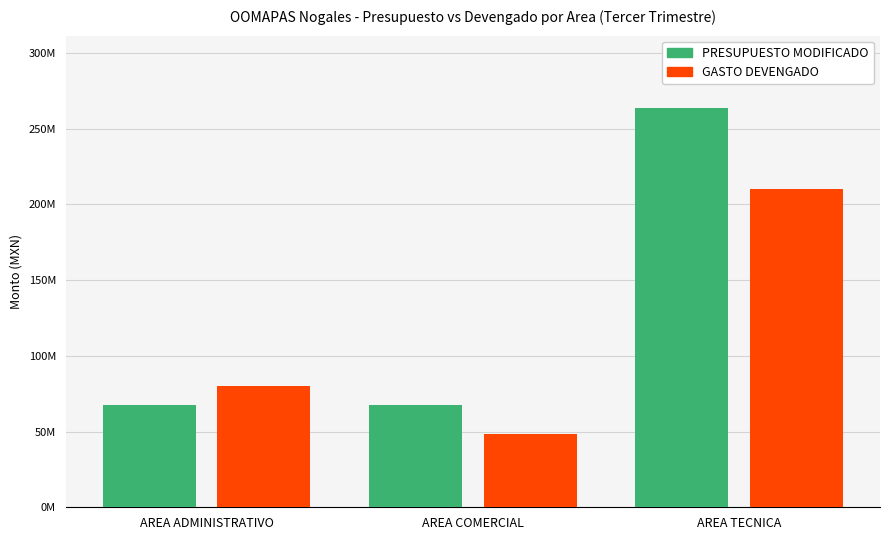

Reading left to right, transcribe all the data shown in this chart.

PRESUPUESTO MODIFICADO: AREA ADMINISTRATIVO=67752664.0	AREA COMERCIAL=67621027.0	AREA TECNICA=263820152.0
GASTO DEVENGADO: AREA ADMINISTRATIVO=80324961.3	AREA COMERCIAL=48369532.0	AREA TECNICA=209926886.0